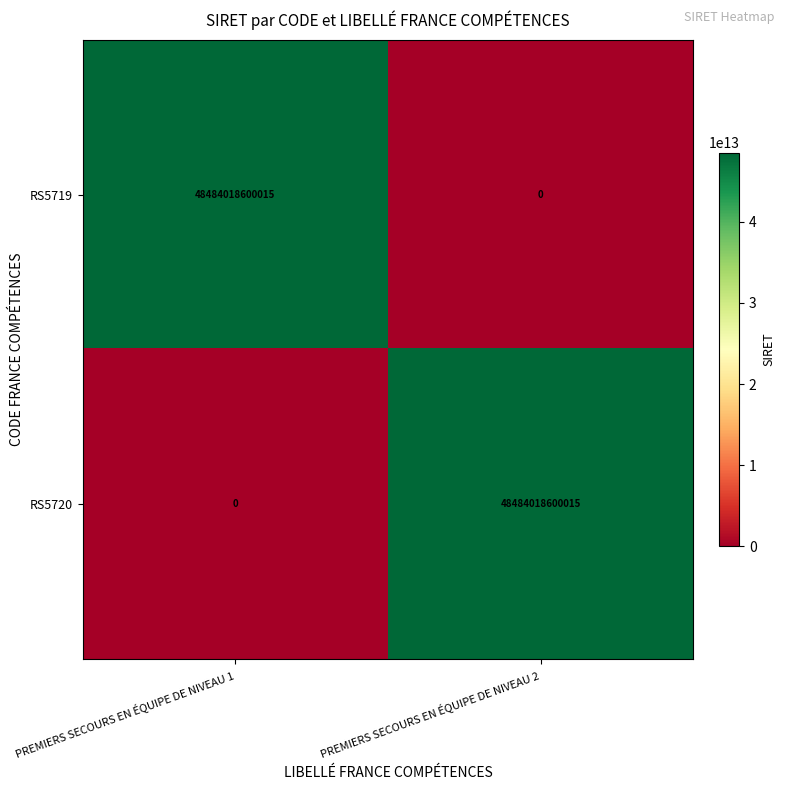

Is the value of RS5719 at PREMIERS SECOURS EN ÉQUIPE DE NIVEAU 1 greater than the value of RS5720 at PREMIERS SECOURS EN ÉQUIPE DE NIVEAU 1?

Yes